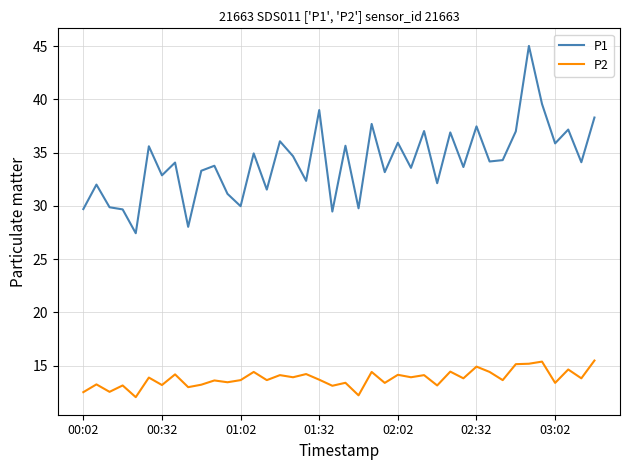

Which series has the largest total across all categories?

P1